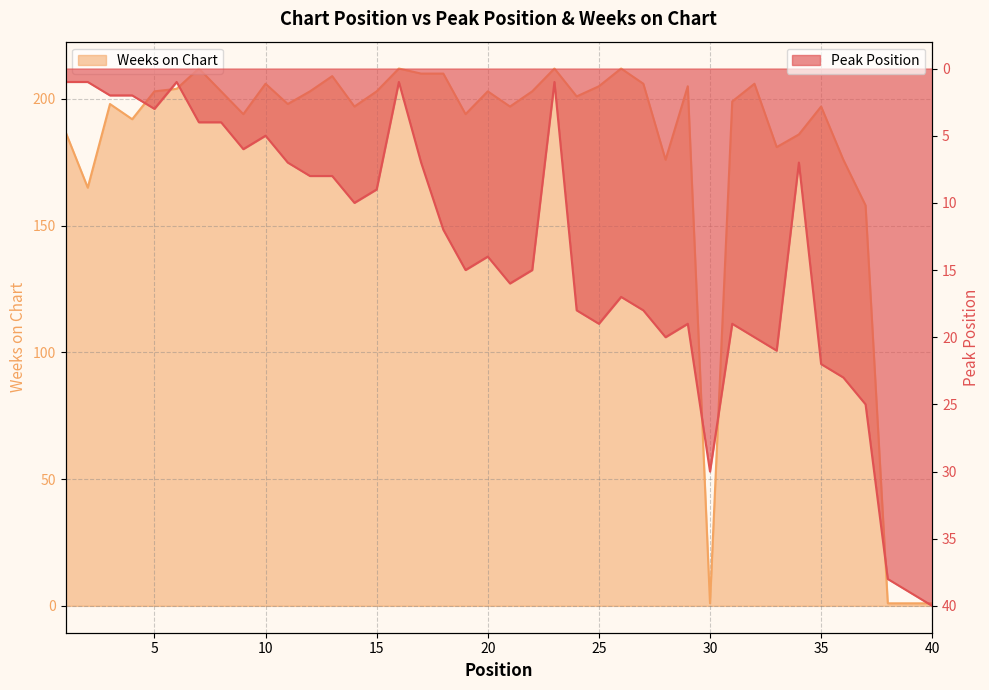

After their last crossing, which series has the higher values: Peak Position or Weeks on Chart?

Peak Position